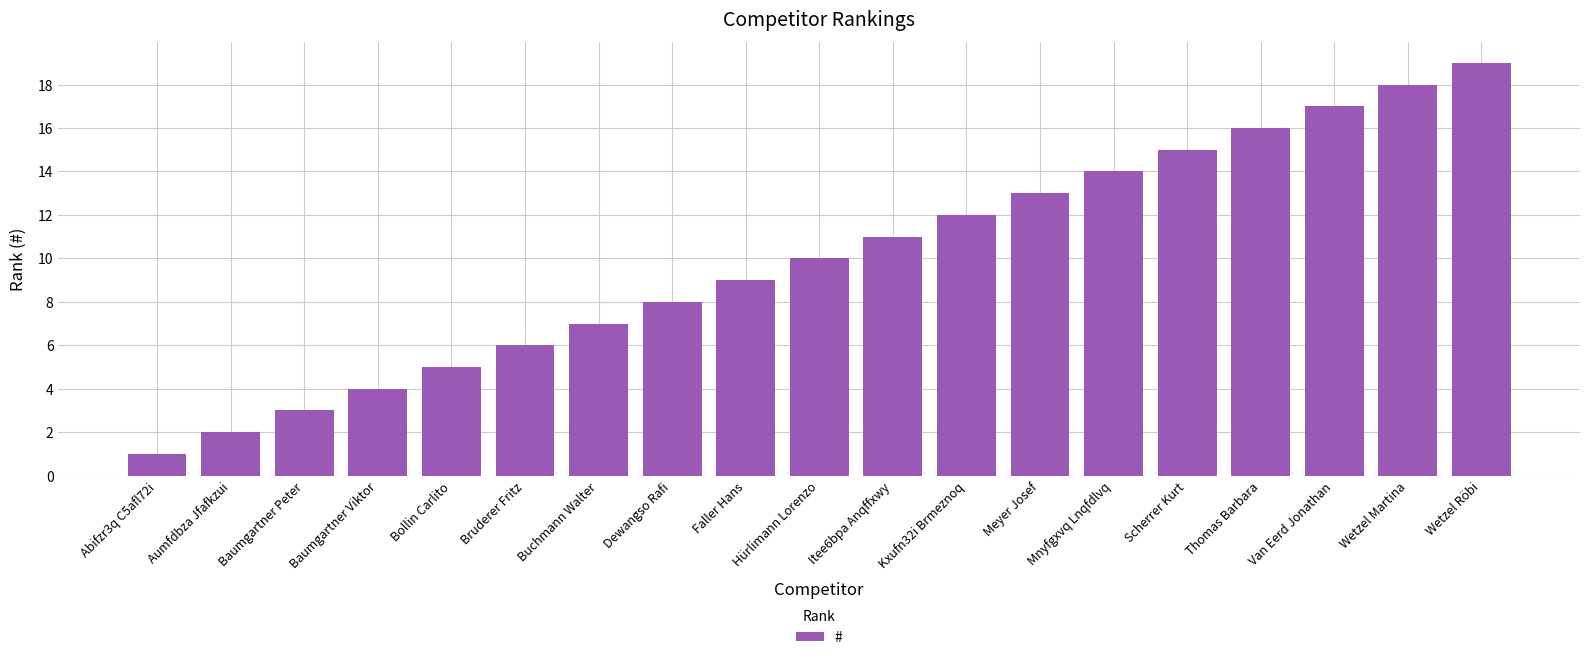

Rank the categories by value from highest to lowest.

Wetzel Röbi, Wetzel Martina, Van Eerd Jonathan, Thomas Barbara, Scherrer Kurt, Mnyfgxvq Lnqfdlvq, Meyer Josef, Kxufn32i Brmeznoq, Itee6bpa Anqffxwy, Hürlimann Lorenzo, Faller Hans, Dewangso Rafi, Buchmann Walter, Bruderer Fritz, Bollin Carlito, Baumgartner Viktor, Baumgartner Peter, Aumfdbza Jfafkzui, Abifzr3q C5afl72i